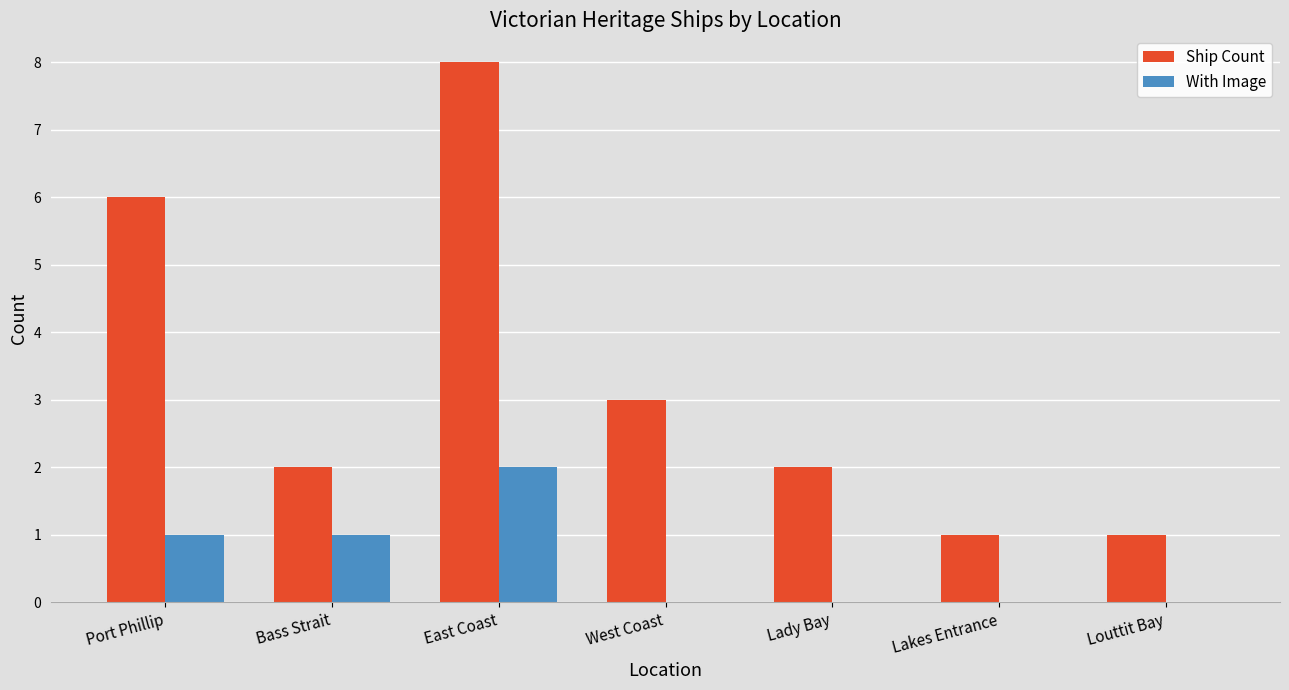

True or false: Ship Count has a value of 1 at Lakes Entrance.

True